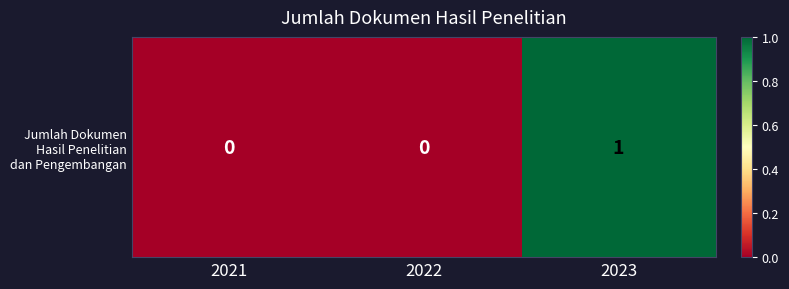

At which label is the value closest to 0?

2021